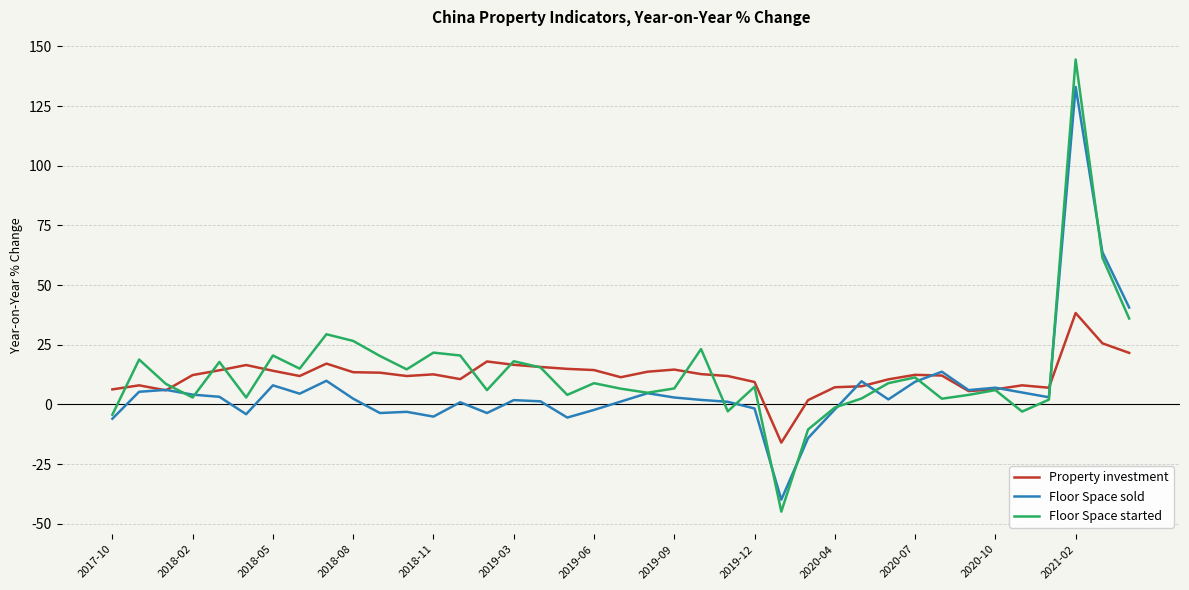

Which series has the widest spread of values?

Floor Space started